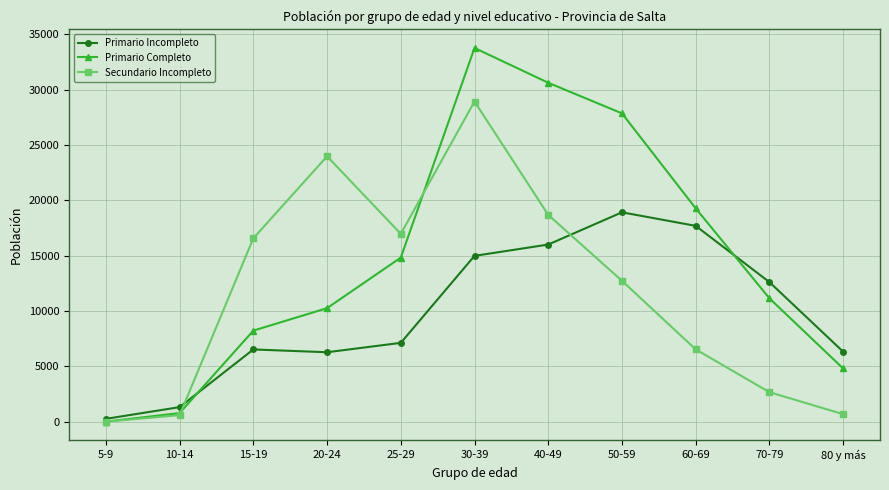

At which category does Secundario Incompleto reach its first local peak?

20-24